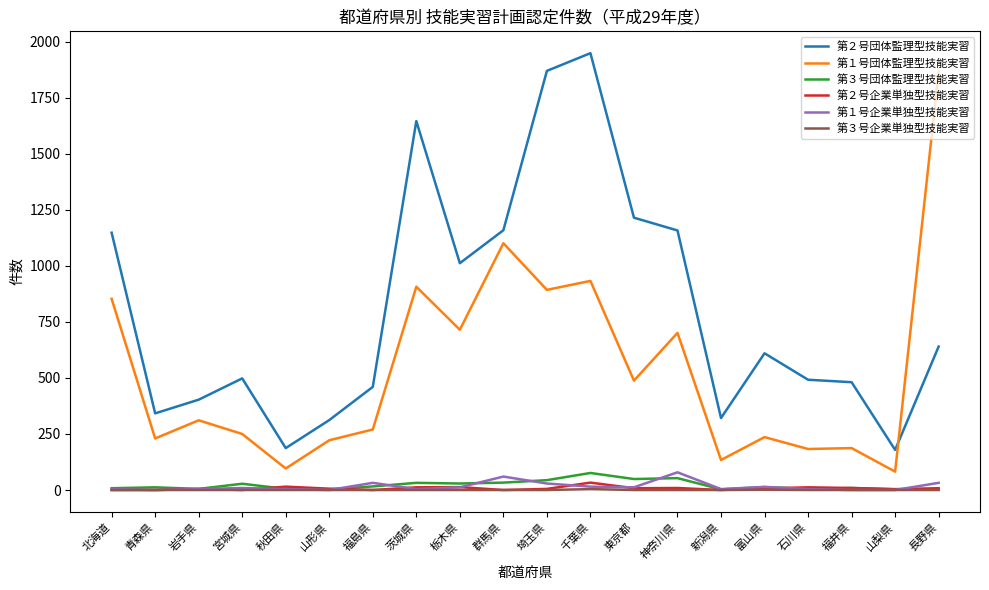

The value of 第３号企業単独型技能実習 at 新潟県 is 0. True or false?

True